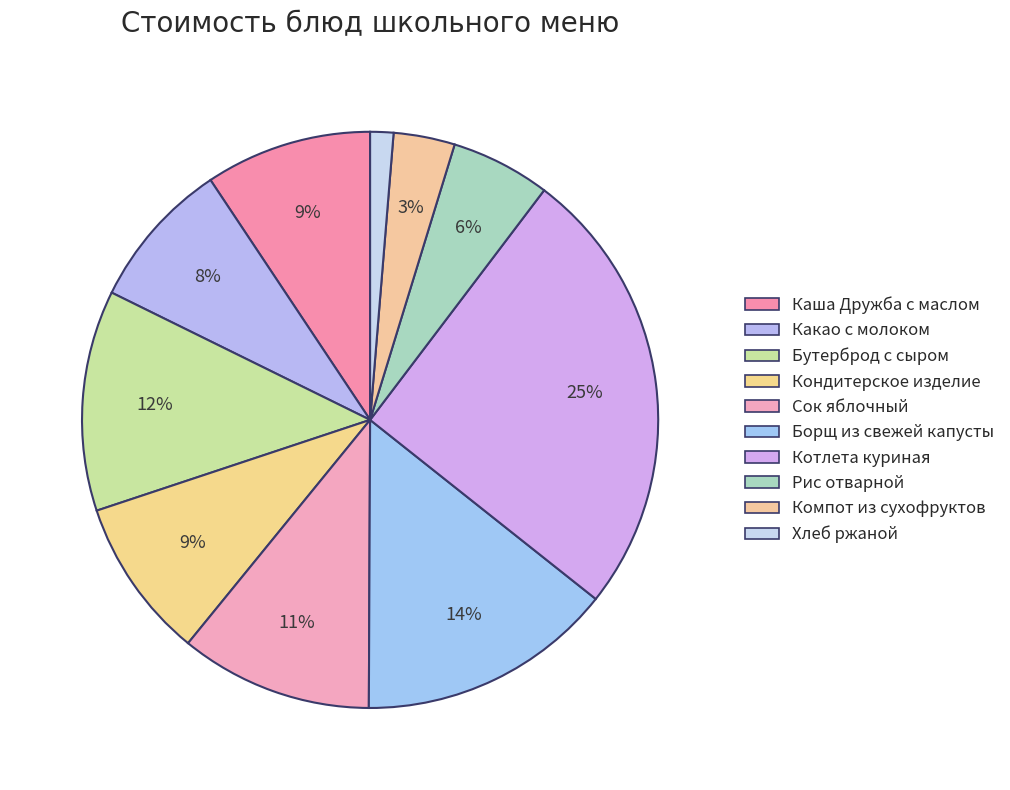

How many segments does this pie chart have?

10